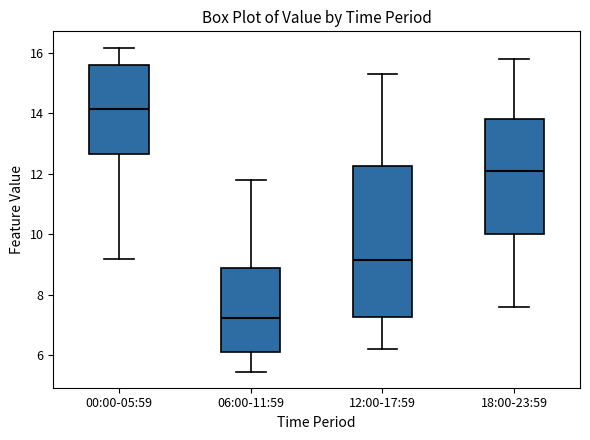

Which box has the highest median line?

00:00-05:59